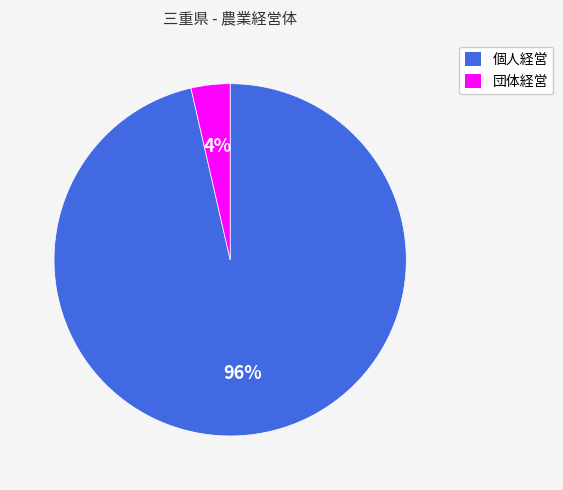

Is the sum of 個人経営 and 団体経営 greater than half?

Yes